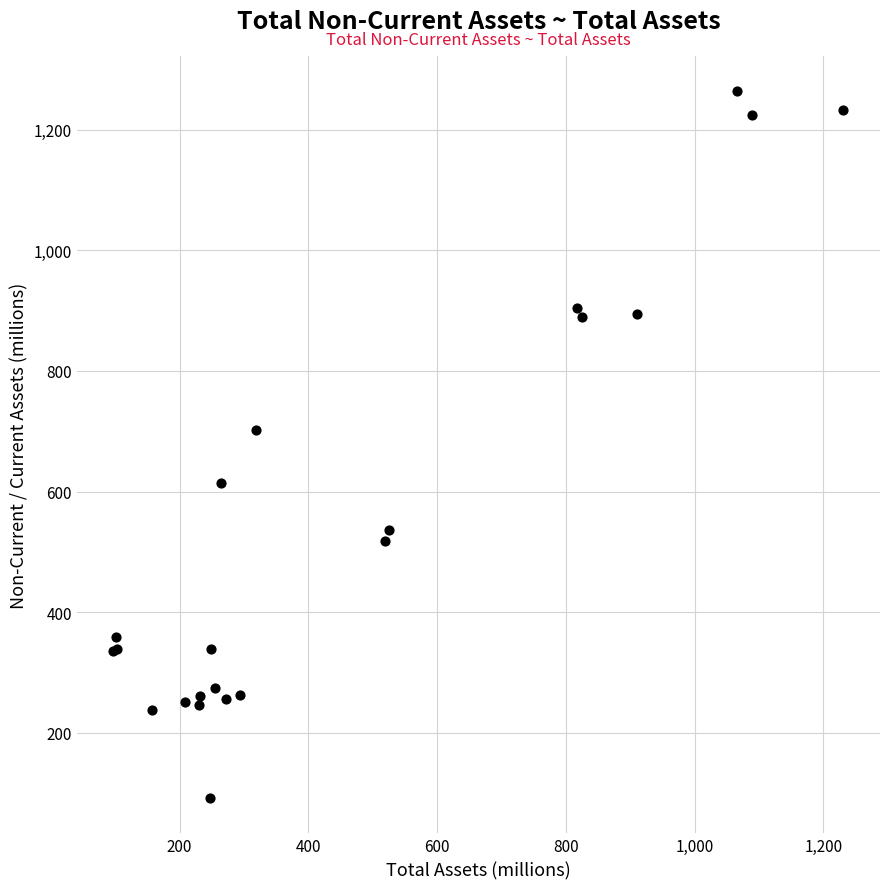

What Y value in the scatter plot is closest to 677?

702.6